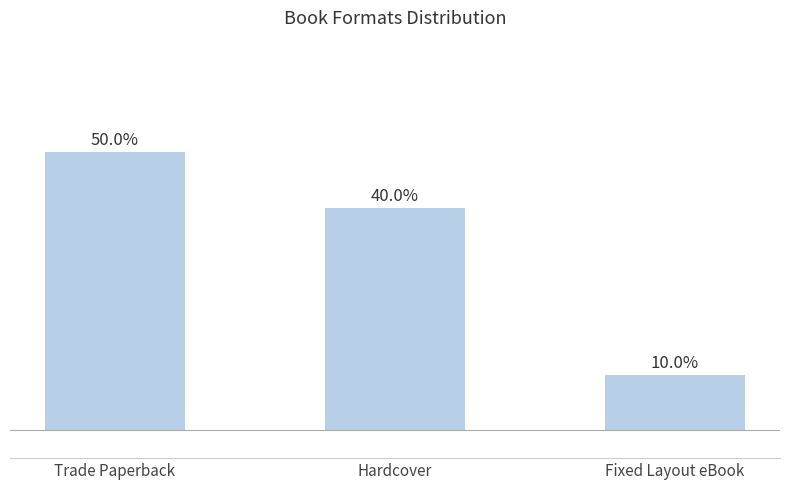

Between Fixed Layout eBook and Hardcover, which is larger?

Hardcover